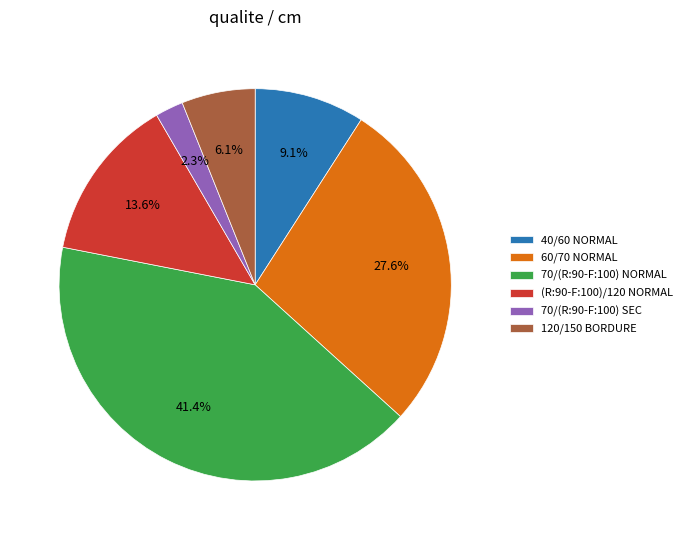

Is 70/(R:90-F:100) NORMAL the majority of the pie?

No